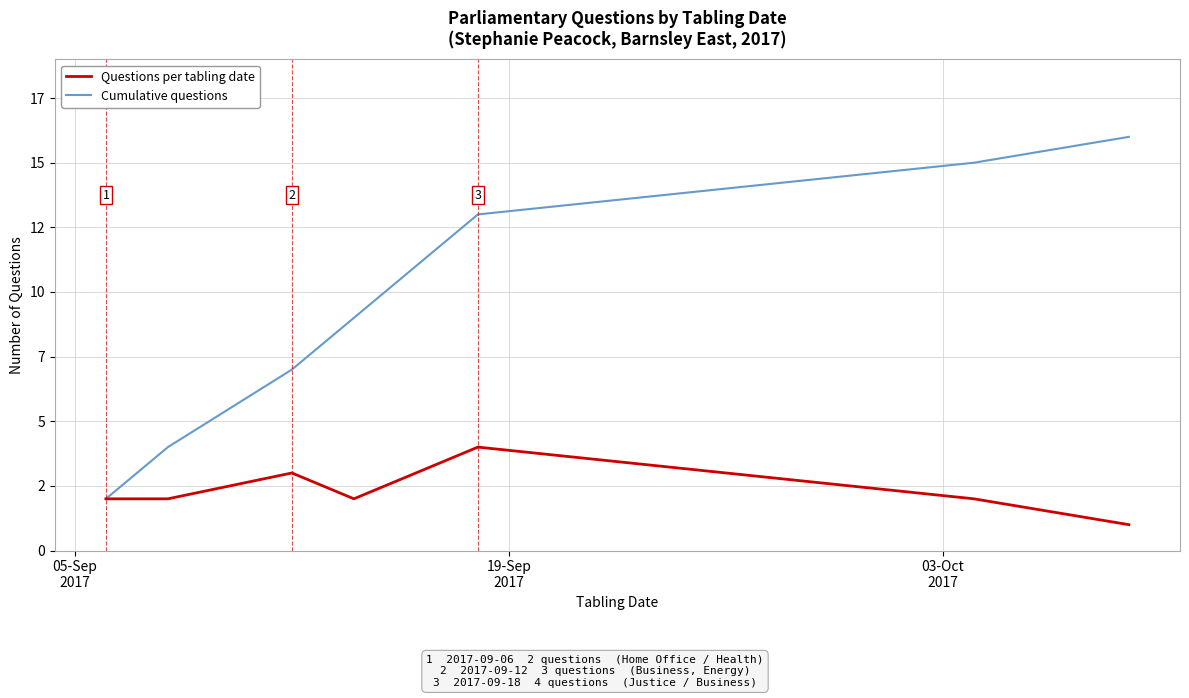

True or false: Cumulative questions and Questions per tabling date cross at least once.

False